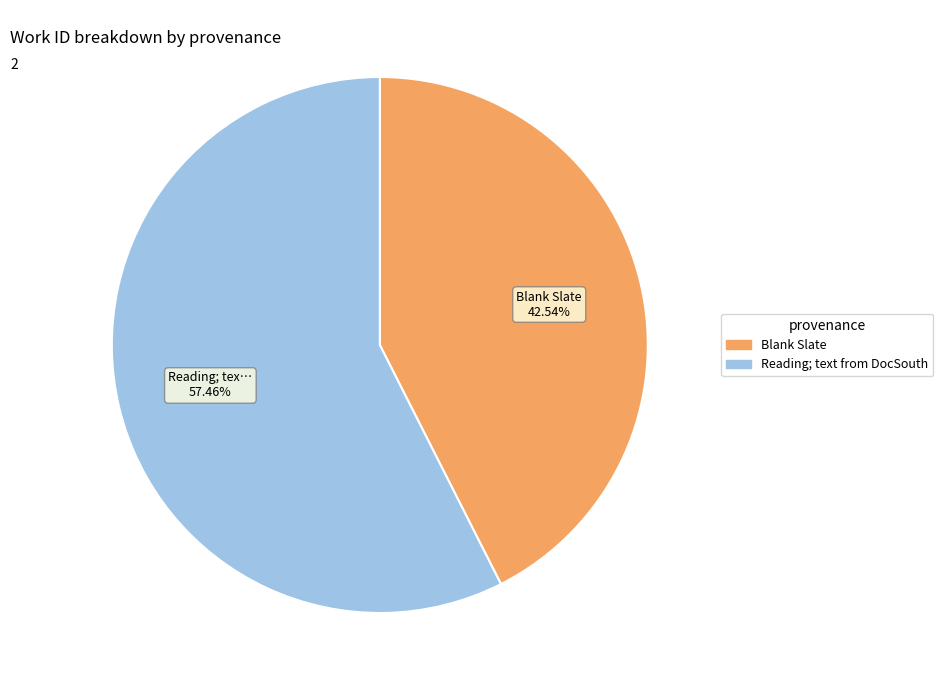

Is it true that Reading; text from DocSouth is 57% of the pie?

True